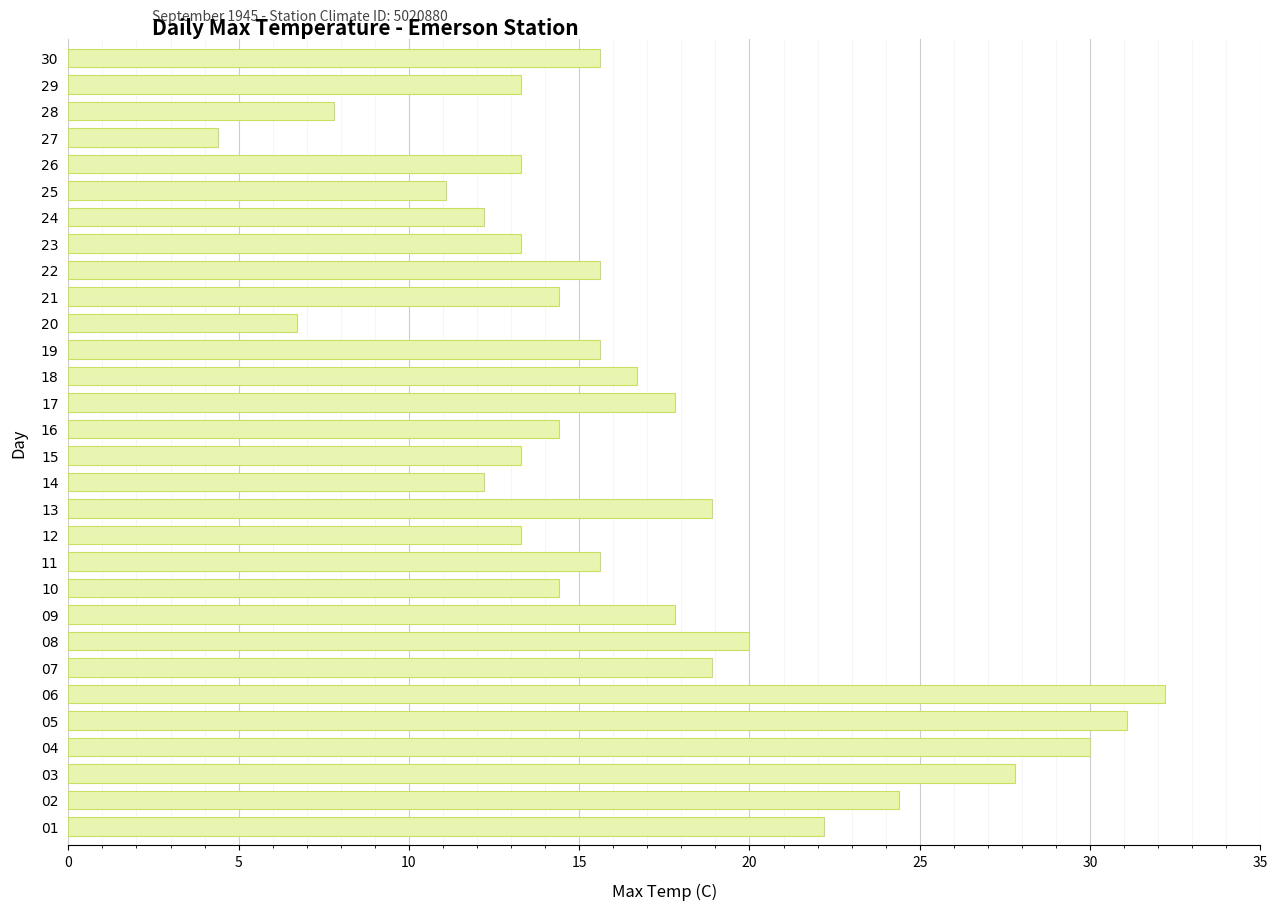

What is the ratio of the value at 10 to the value at 06?

0.4